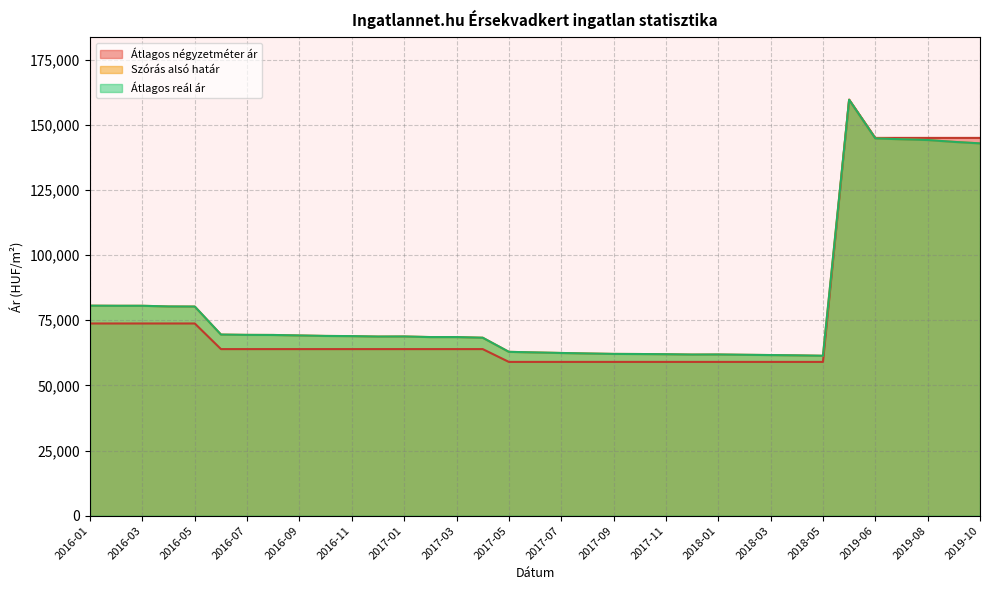

What are all the series names shown in the legend?

Átlagos négyzetméter ár, Szórás alsó határ, Átlagos reál ár